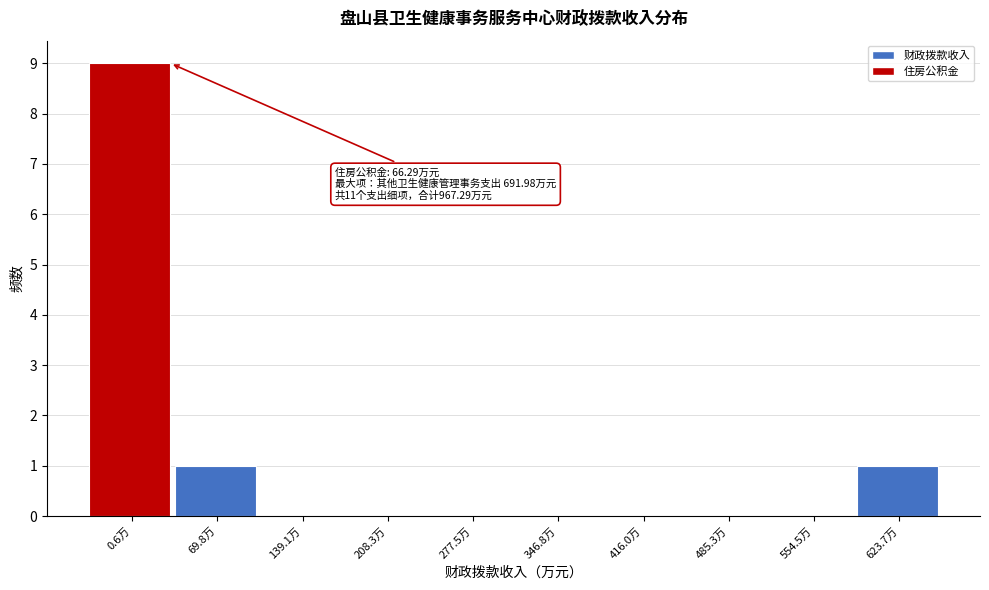

Reading right to left, list all the values displayed in this chart.

623.7万=1	554.5万=0	485.3万=0	416.0万=0	346.8万=0	277.5万=0	208.3万=0	139.1万=0	69.8万=1	0.6万=9